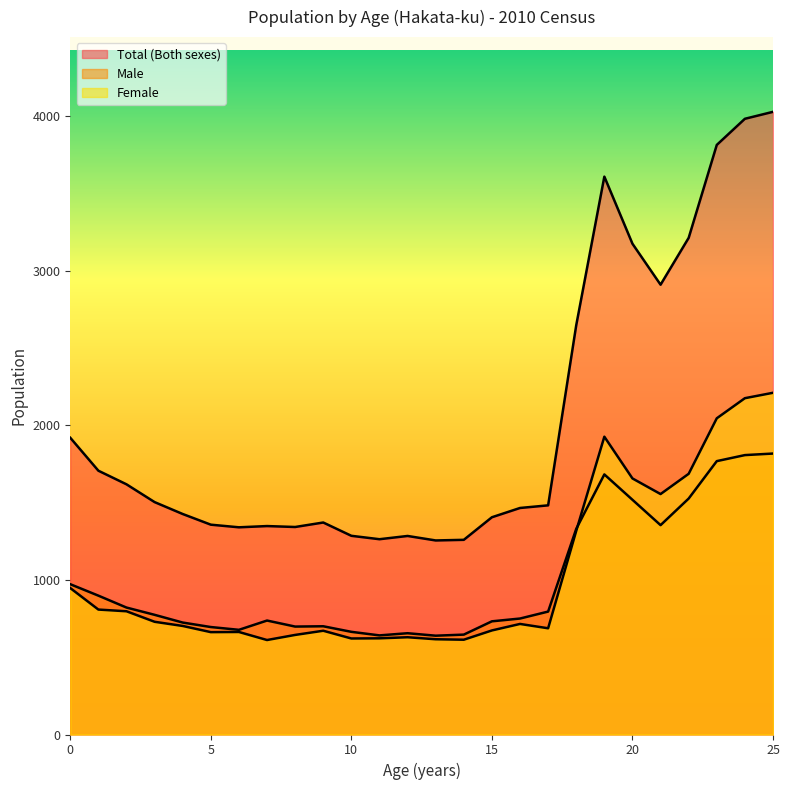

True or false: Total (Both sexes) and Female cross at least once.

False